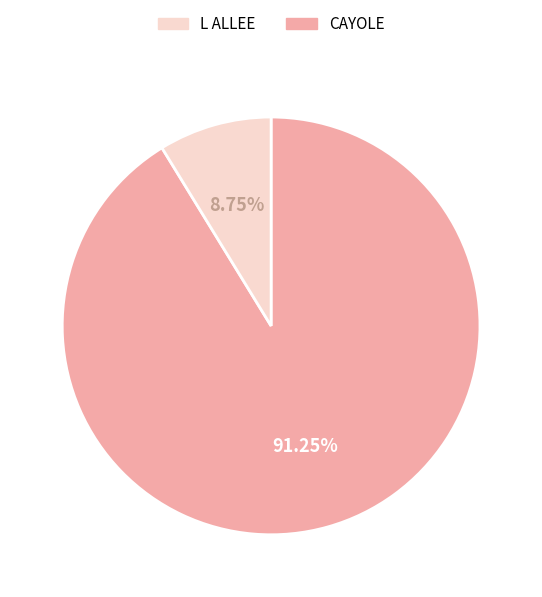

Is there a majority slice in this chart?

Yes